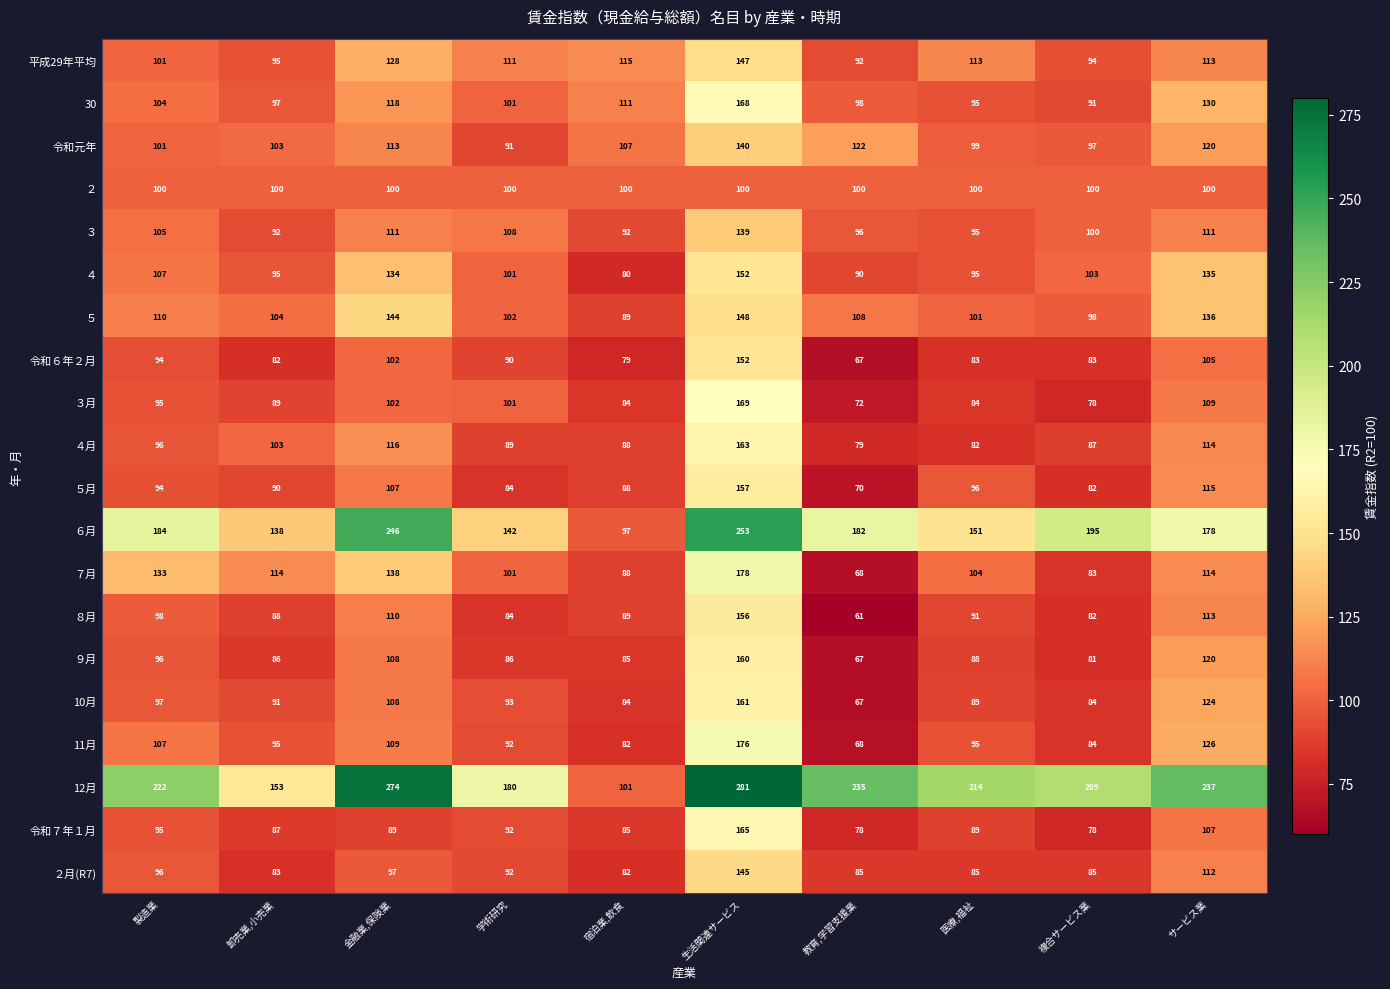

Which series has the largest total across all categories?

12月